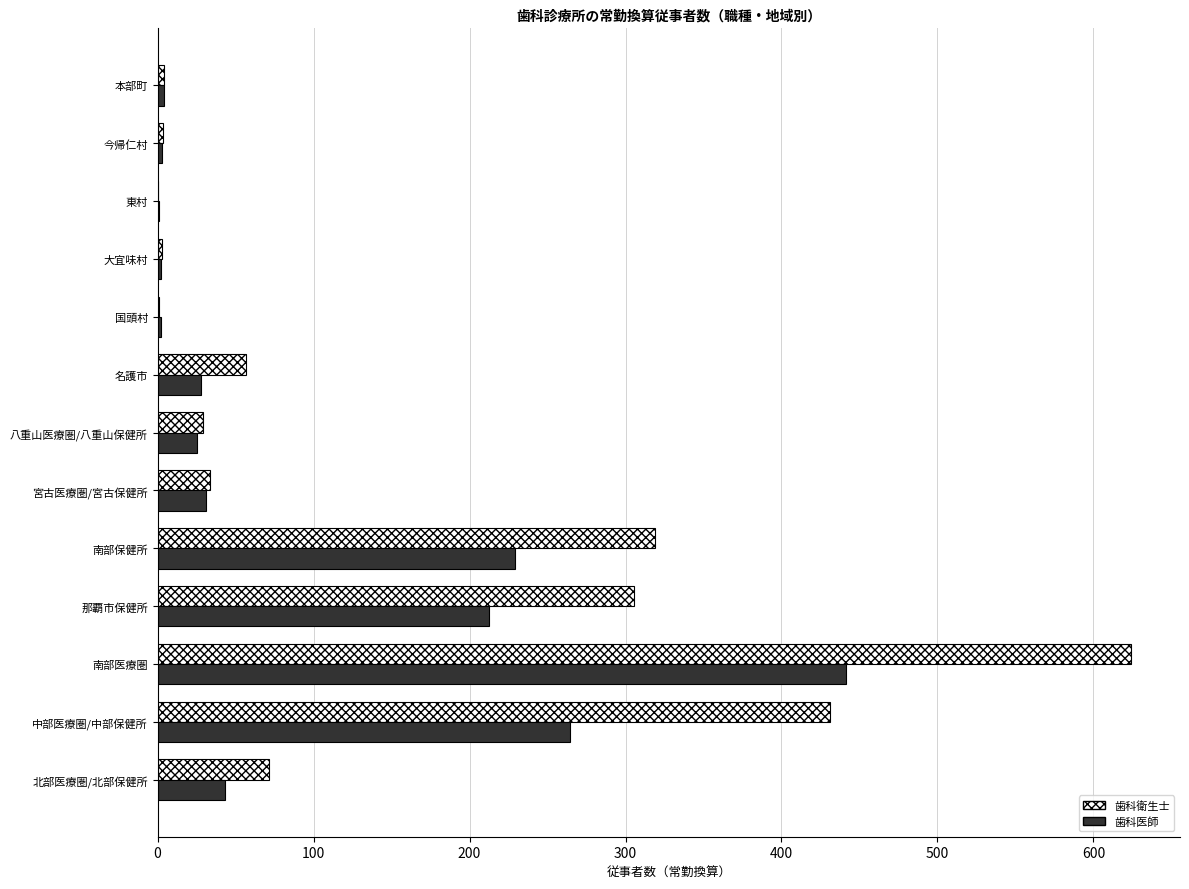

Which label corresponds to the largest value in the chart?

南部医療圏